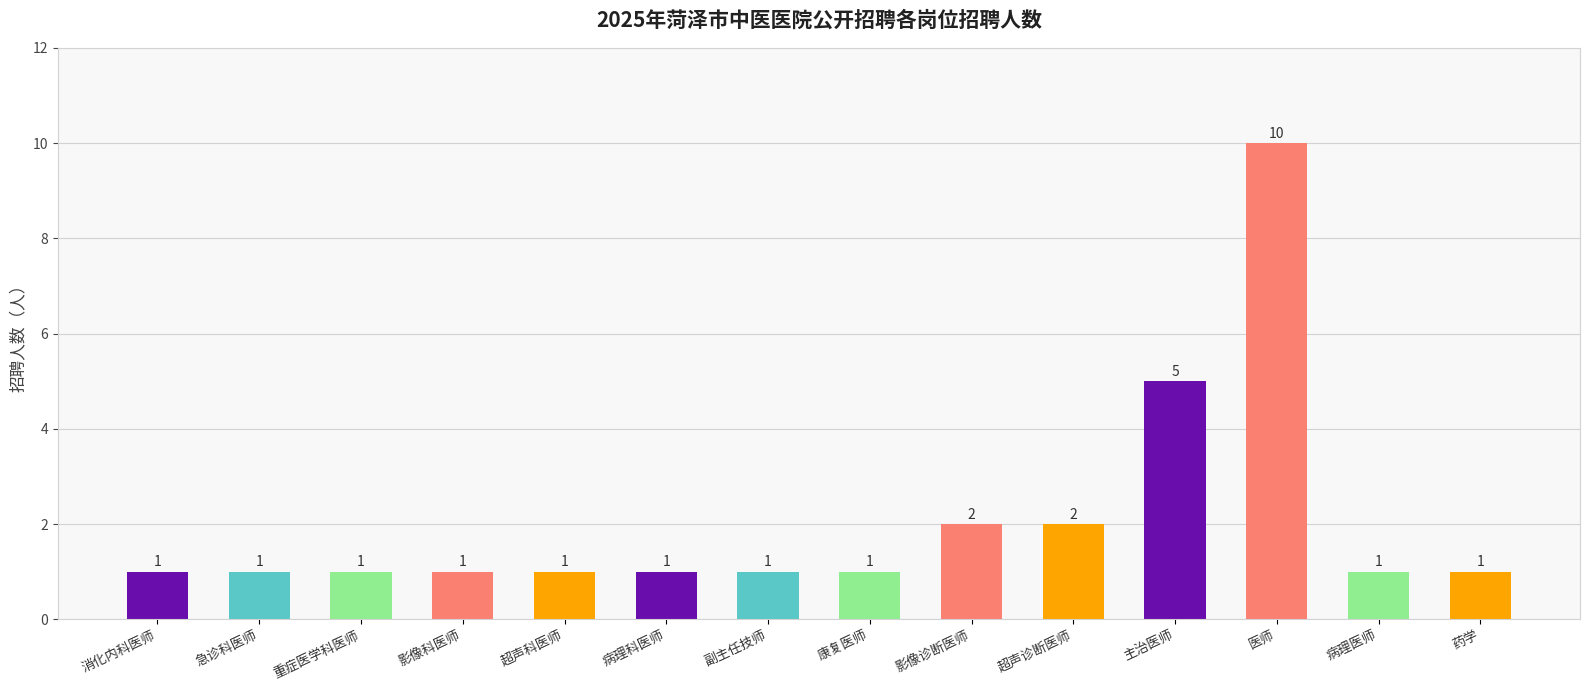

What is the label of the 9th bar from the right?

病理科医师